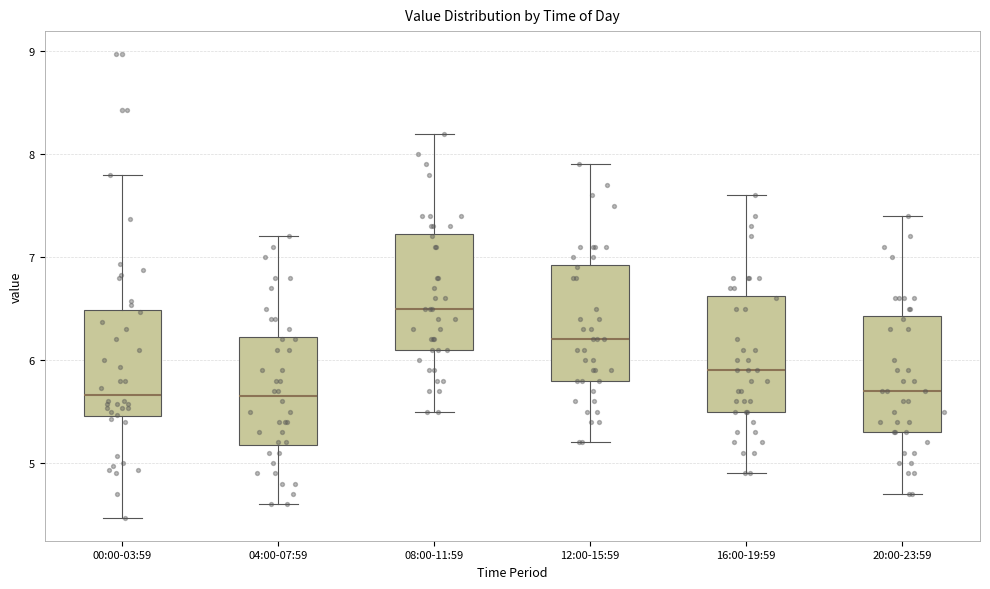

Reading left to right, transcribe this box plot: for each box, give where its median line is, the range the box spans, and where its two whiskers end, as read against the y-axis. The values are not printed on the chart, so give them approximately, as read against the axis.

00:00-03:59: median 5.7, box 5.5 to 6.5, whiskers 4.5 to 7.8
04:00-07:59: median 5.7, box 5.2 to 6.2, whiskers 4.6 to 7.2
08:00-11:59: median 6.5, box 6.1 to 7.2, whiskers 5.5 to 8.2
12:00-15:59: median 6.2, box 5.8 to 6.9, whiskers 5.2 to 7.9
16:00-19:59: median 5.9, box 5.5 to 6.6, whiskers 4.9 to 7.6
20:00-23:59: median 5.7, box 5.3 to 6.4, whiskers 4.7 to 7.4